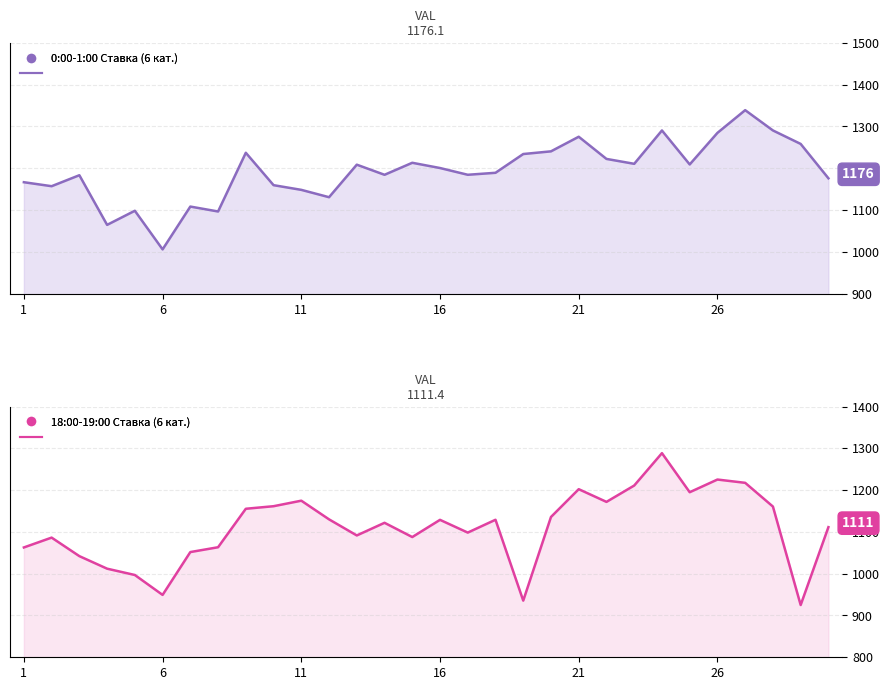

How many lines are shown in the chart?

2